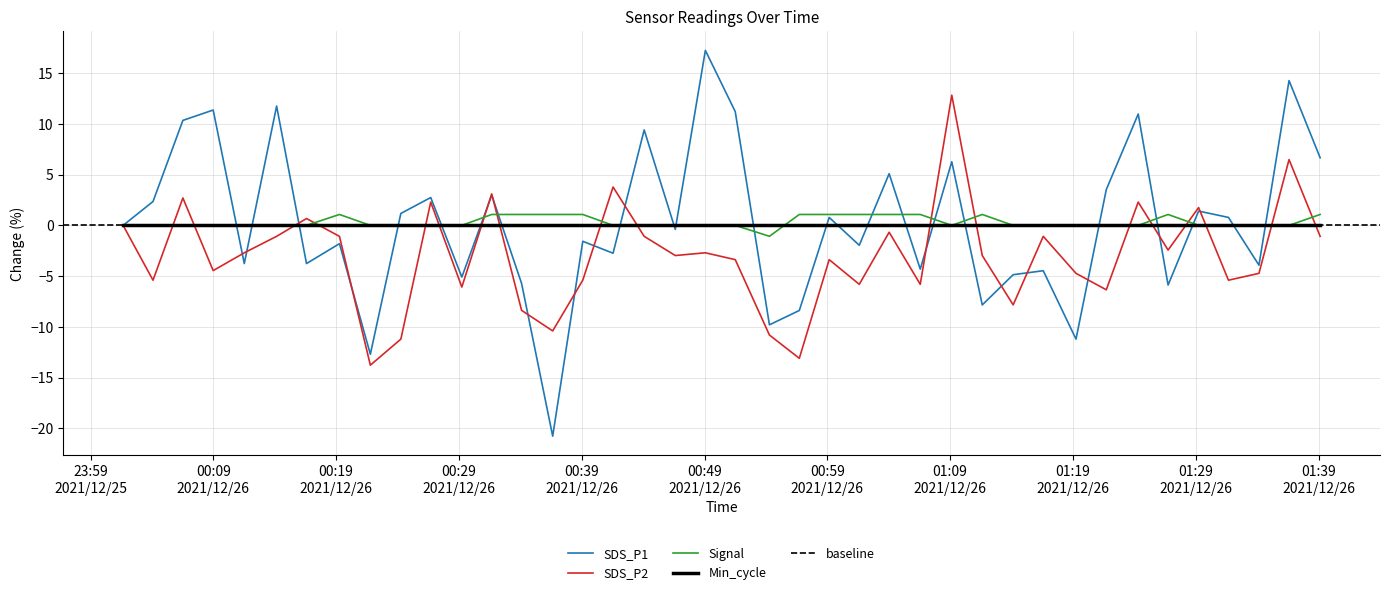

The Signal series shows 0.0 at 2021/12/26 00:44:05. True or false?

True